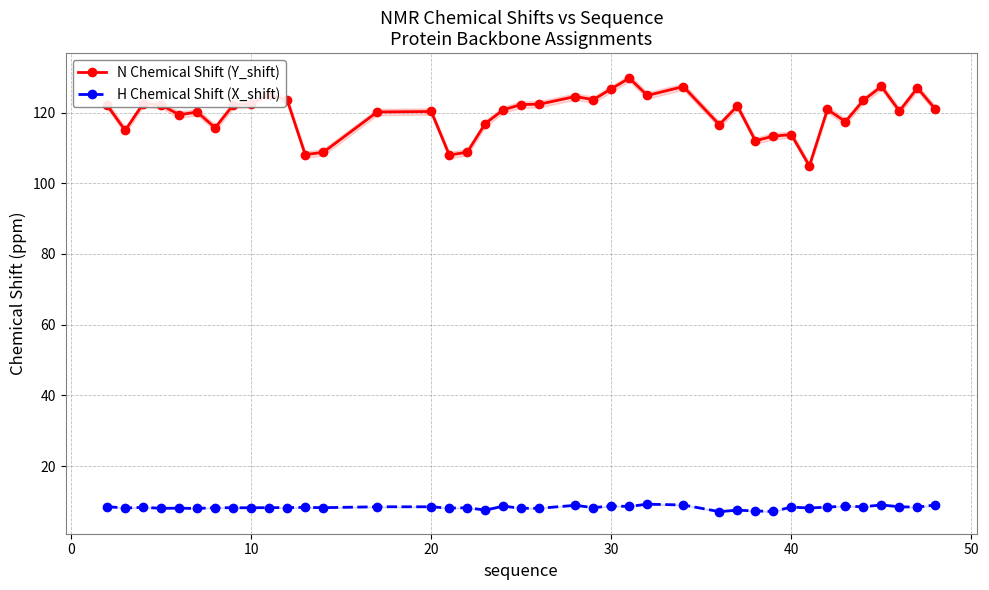

True or false: H Chemical Shift (X_shift) has more than 2 interior local peaks.

True